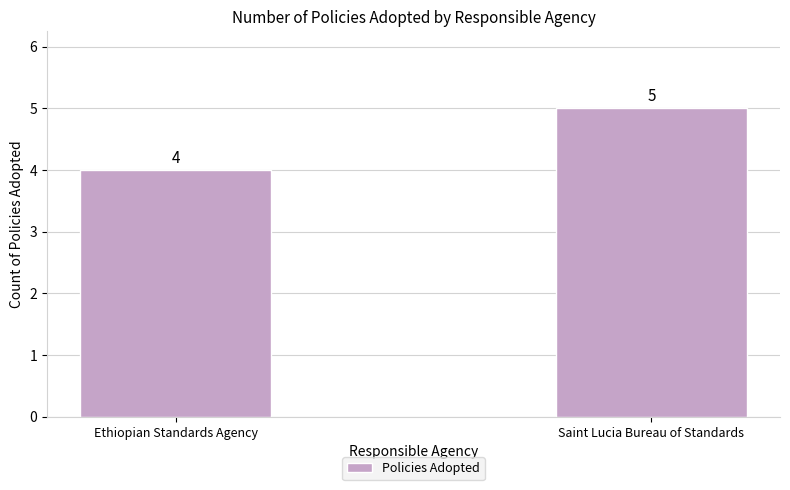

Are the bars horizontal?

No